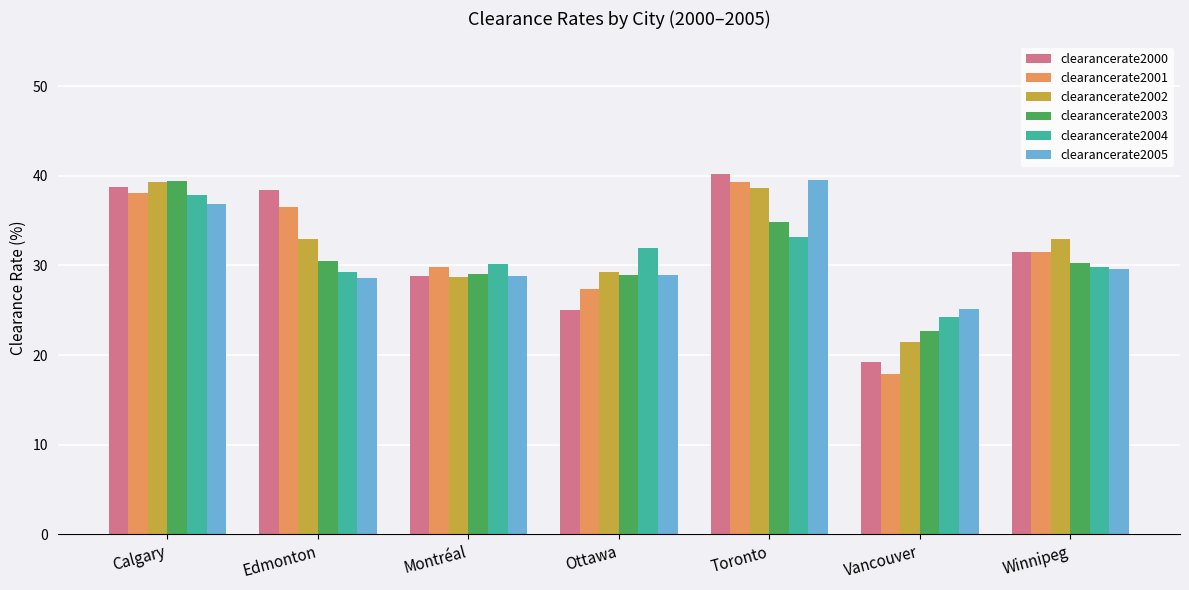

What is the difference between the clearancerate2005 values at Montréal and Toronto?

10.8